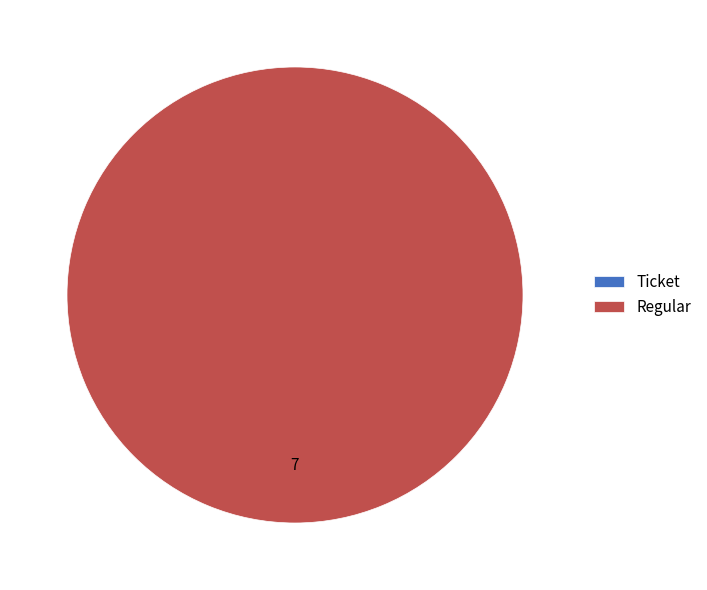

Count the number of slices in the pie.

2